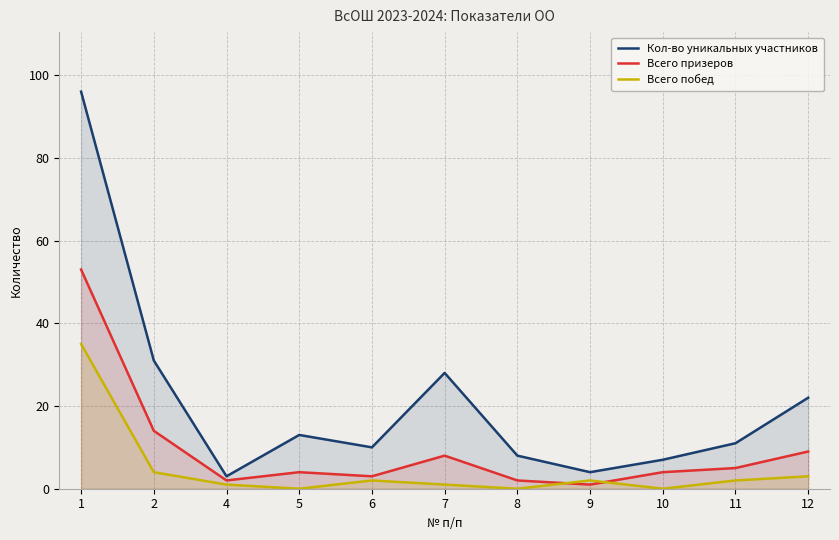

Reading left to right, extract all data points from this chart.

Кол-во уникальных участников: 1=96	2=31	4=3	5=13	6=10	7=28	8=8	9=4	10=7	11=11	12=22
Всего призеров: 1=53	2=14	4=2	5=4	6=3	7=8	8=2	9=1	10=4	11=5	12=9
Всего побед: 1=35	2=4	4=1	5=0	6=2	7=1	8=0	9=2	10=0	11=2	12=3